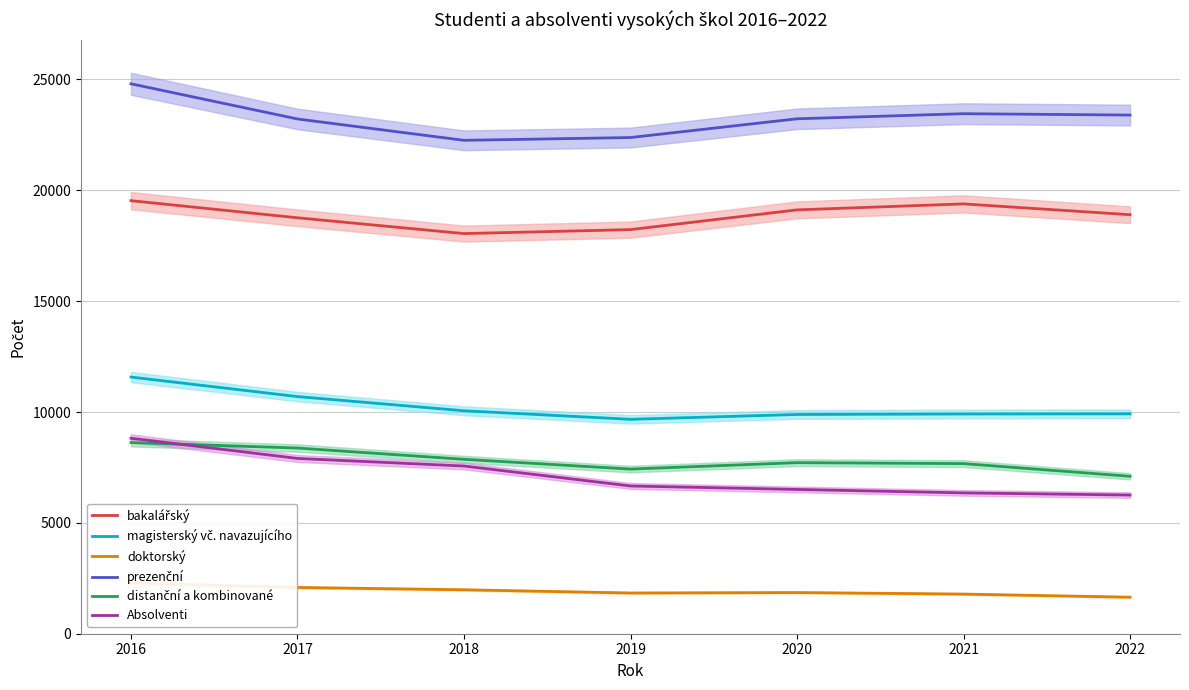

How many data points in distanční a kombinované are above 7716?

3